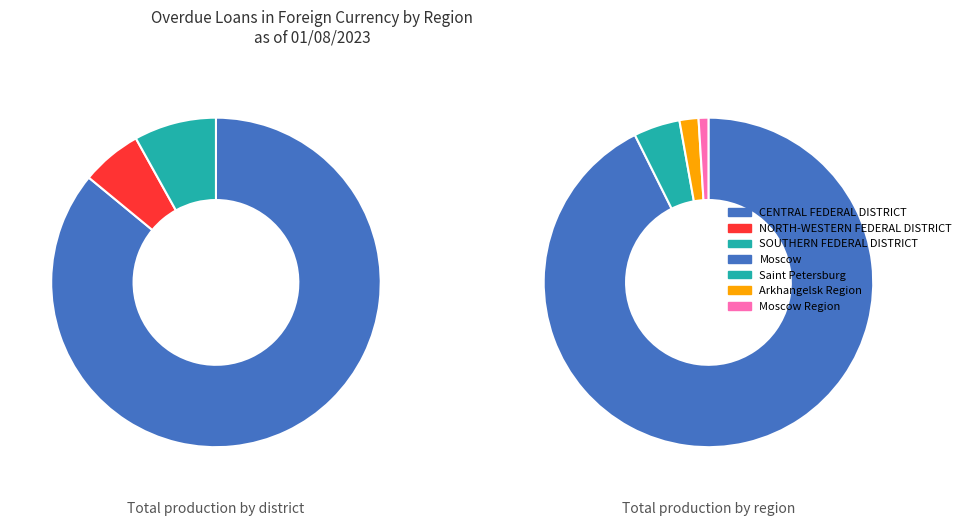

What is the change in value from CENTRAL FEDERAL DISTRICT to SOUTHERN FEDERAL DISTRICT?

-96258